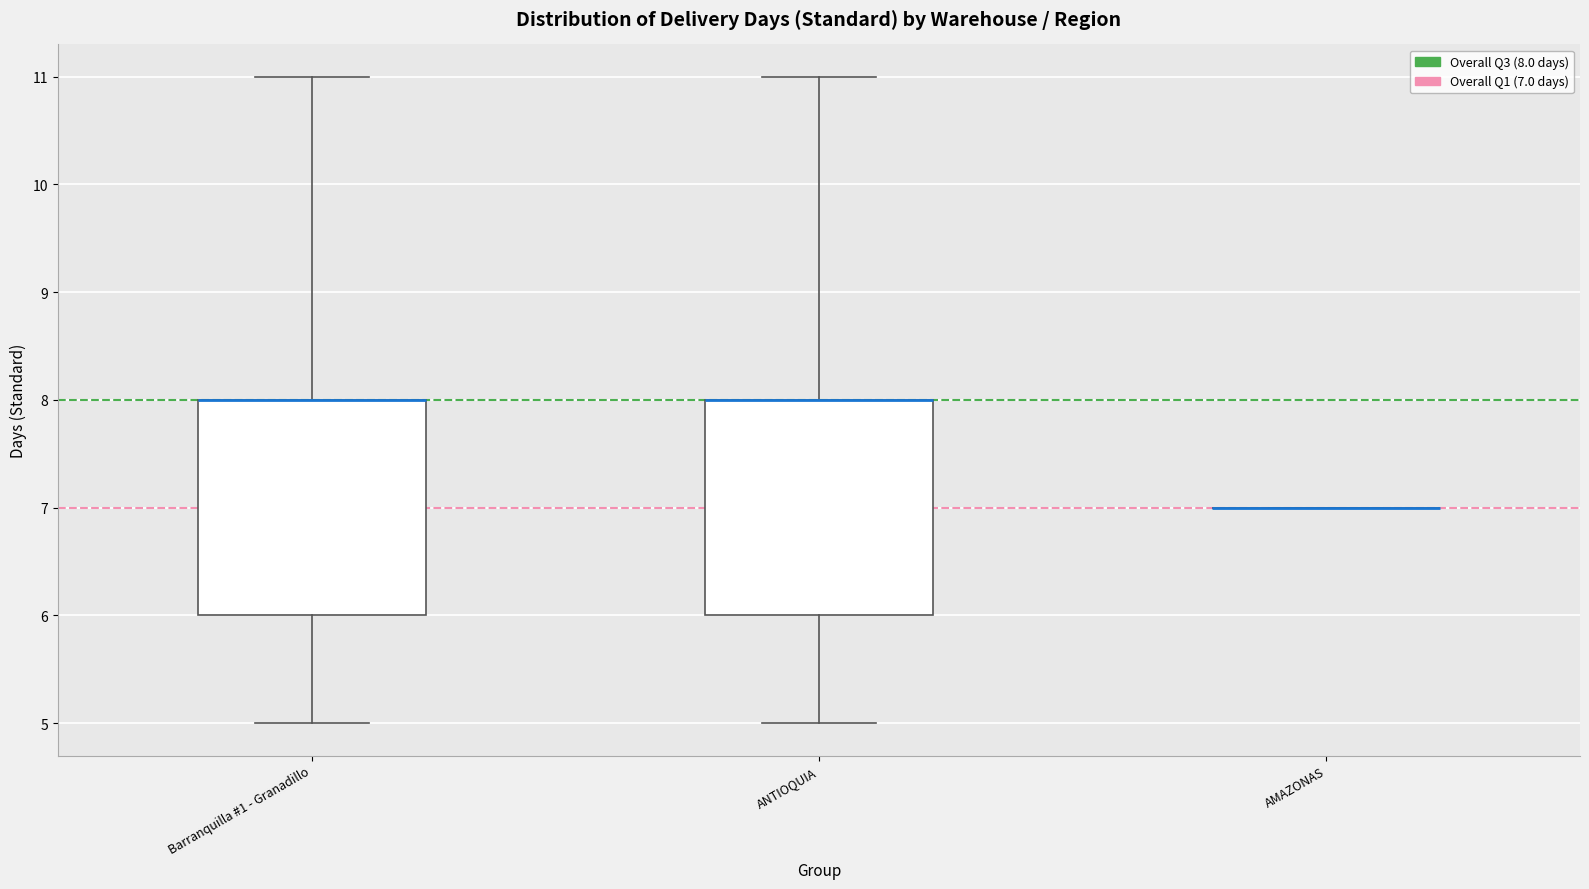

Where does the upper whisker of the box for Barranquilla #1 - Granadillo end on the y-axis? The values are not printed on the chart, so give them approximately, as read against the axis.

11